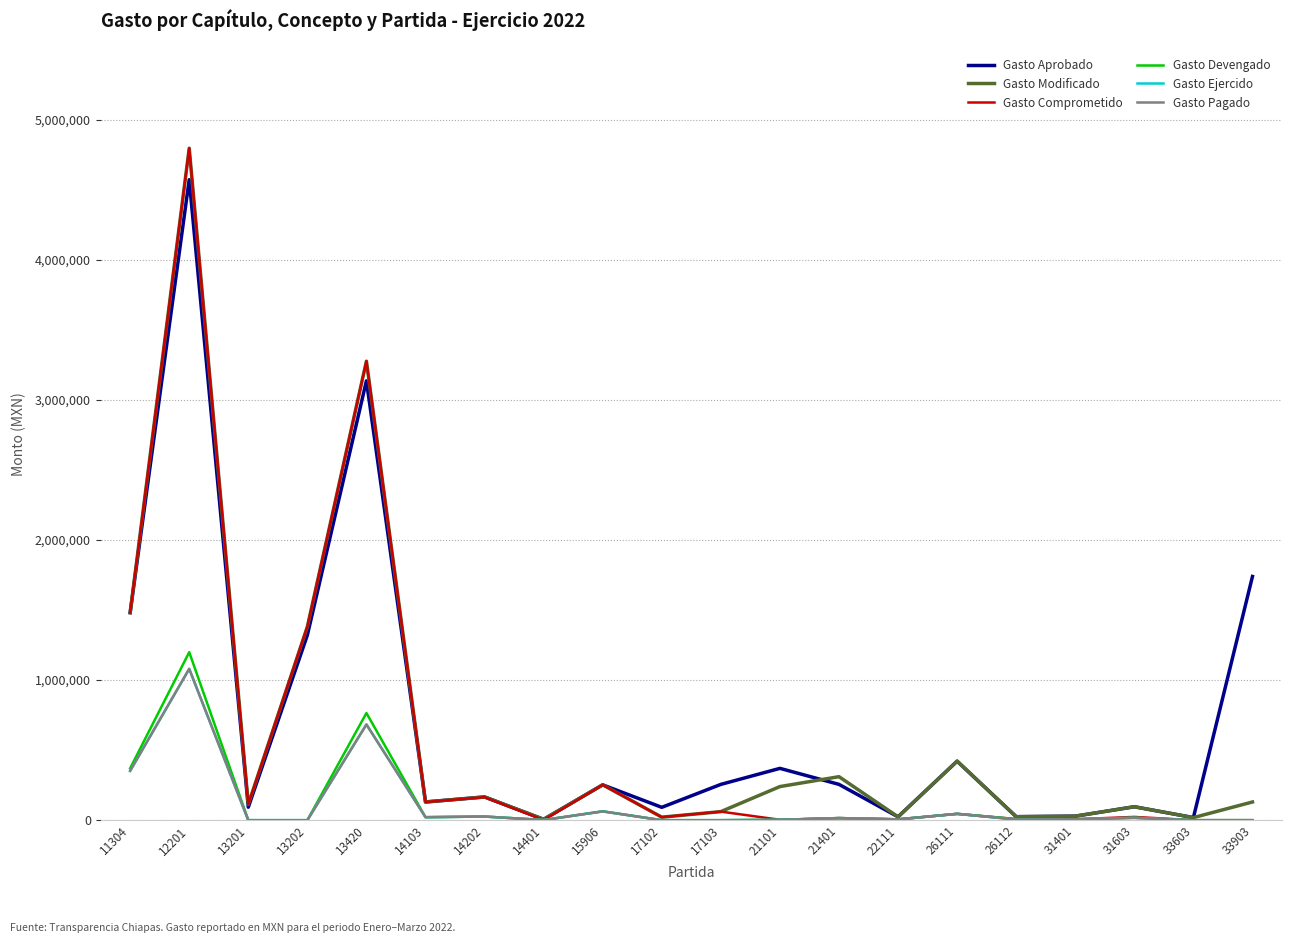

Is this an area chart (filled region under the line)?

No